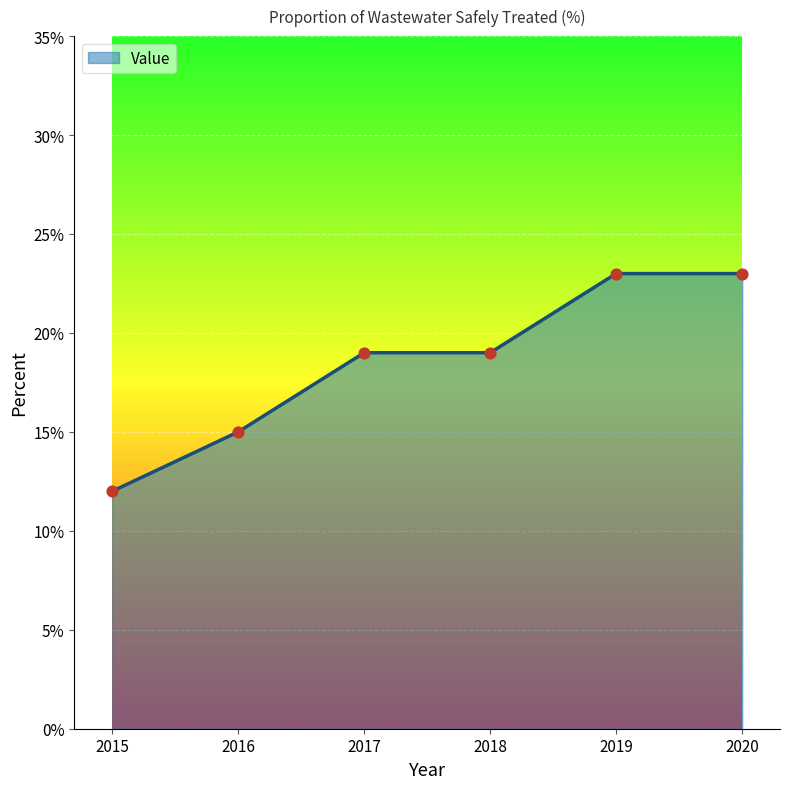

What is the change in value from 2015 to 2020?

+11